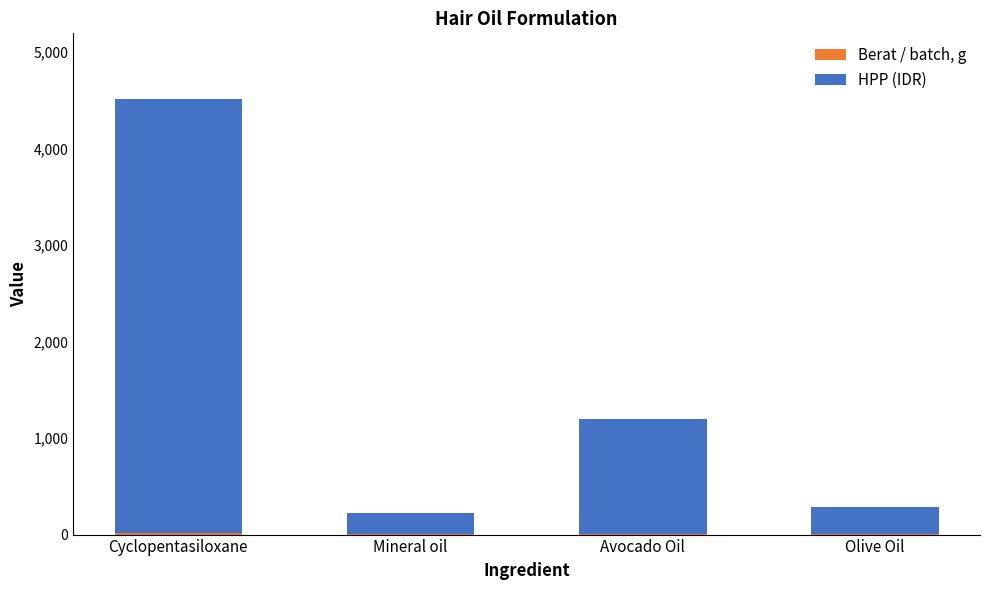

At which category is the sum across all series the highest?

Cyclopentasiloxane